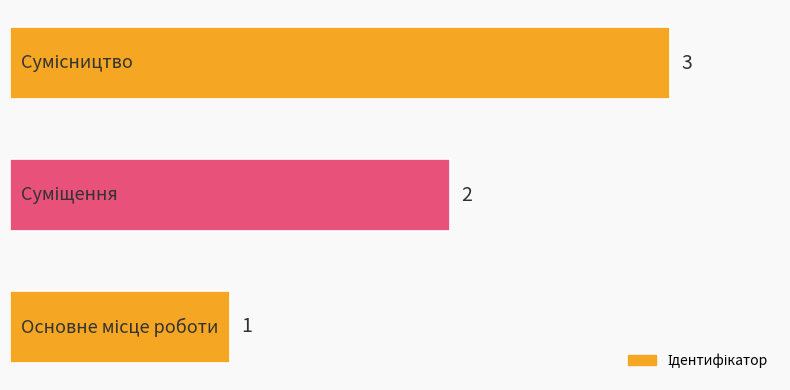

Count the values in the range 1 to 3.

3